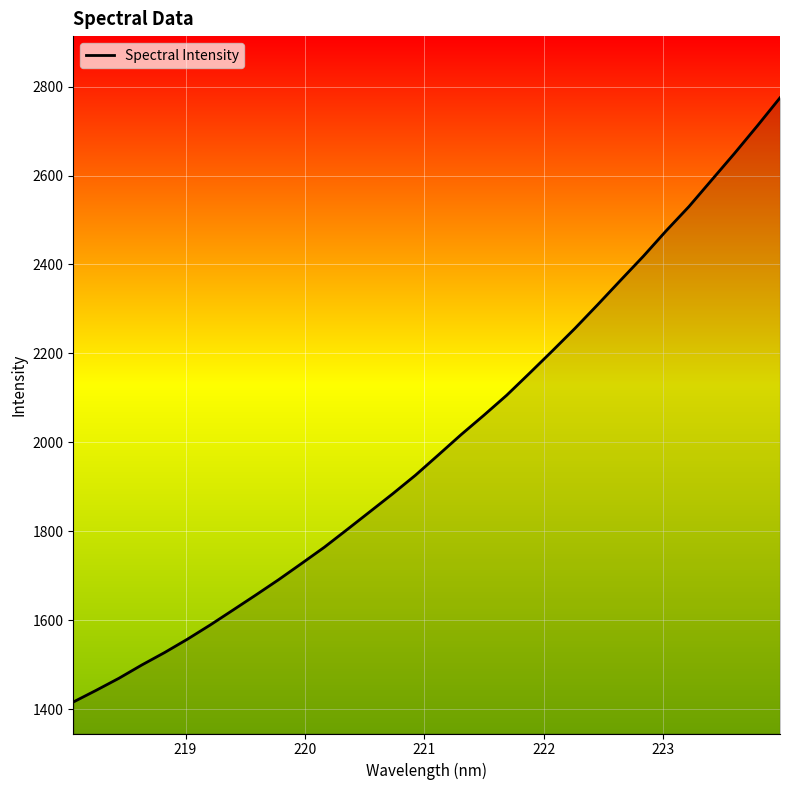

How many values exceed 1971?

16